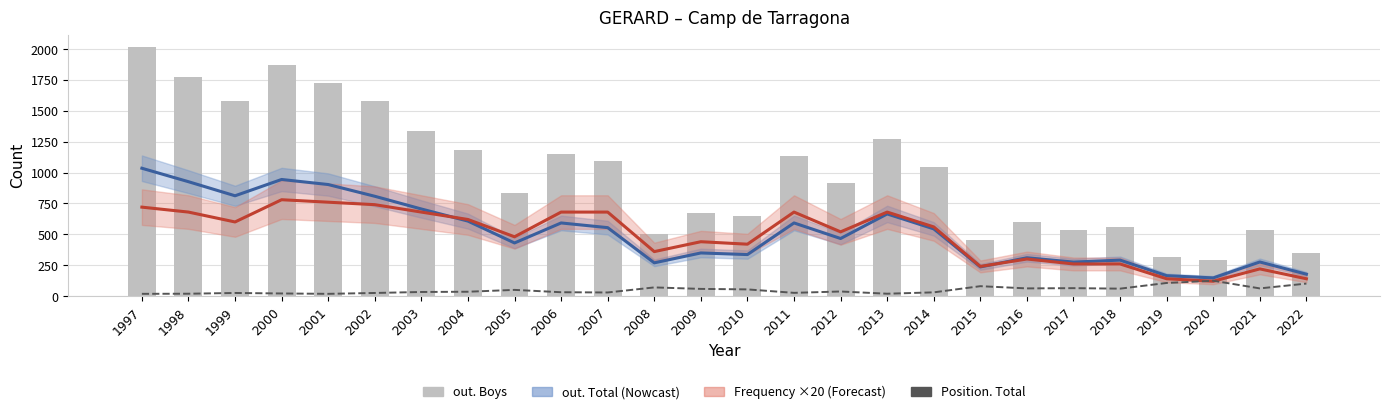

At which category is the sum across all series the highest?

1997